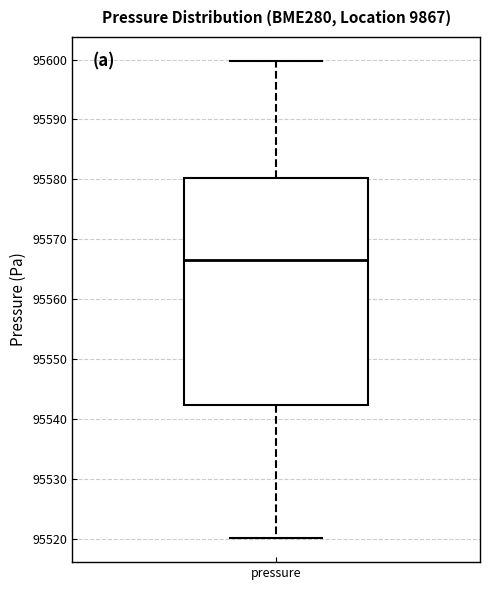

Read this box plot against the y-axis: the position of the median line, the range covered by the box, and the ends of both whiskers. The values are not printed on the chart, so give them approximately, as read against the axis.

median 95566, box 95542 to 95580, whiskers 95520 to 95600